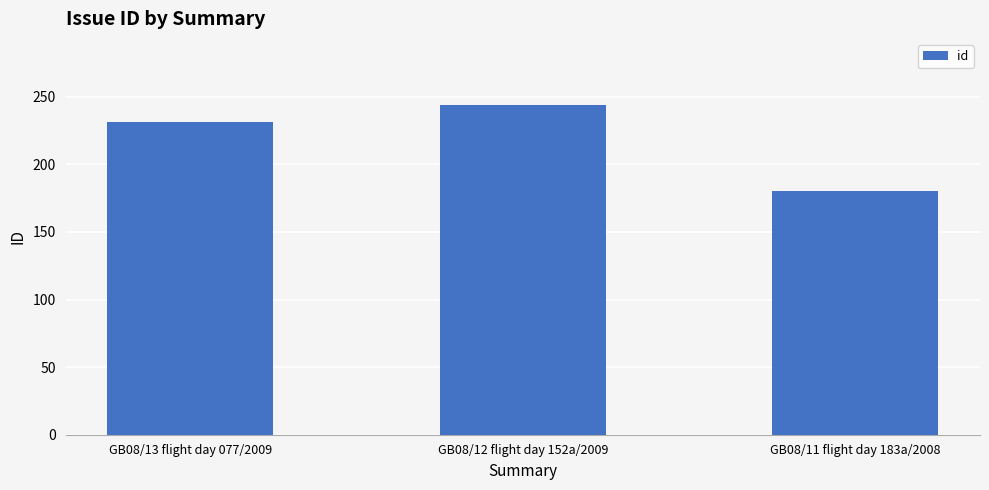

Approximately how many times larger is the value at GB08/11 flight day 183a/2008 compared to GB08/13 flight day 077/2009?

0.8